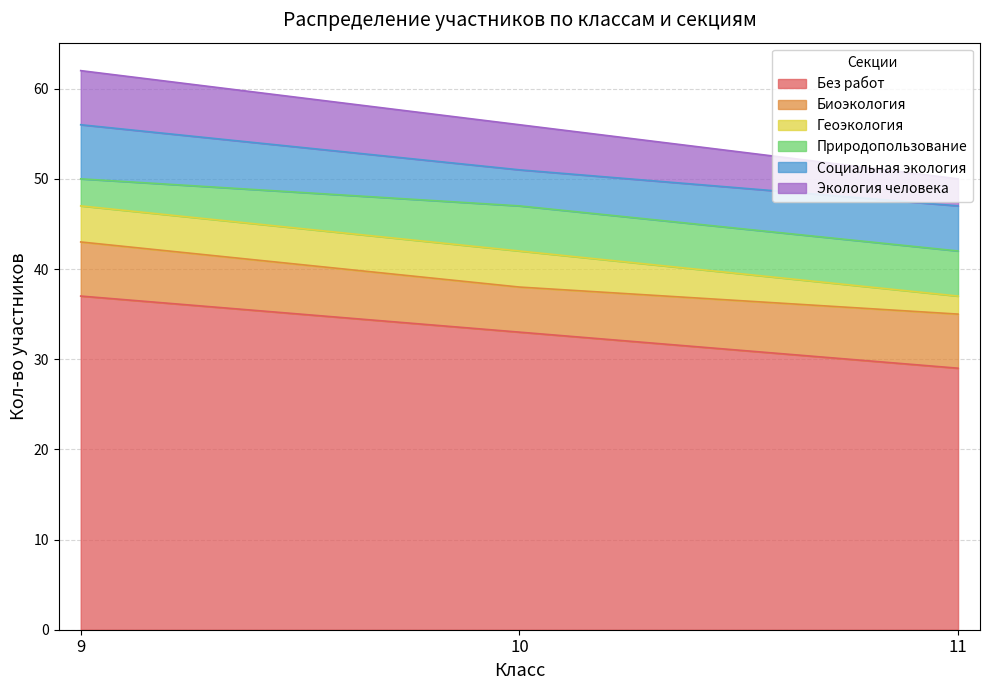

What is the minimum value for Экология человека?

3